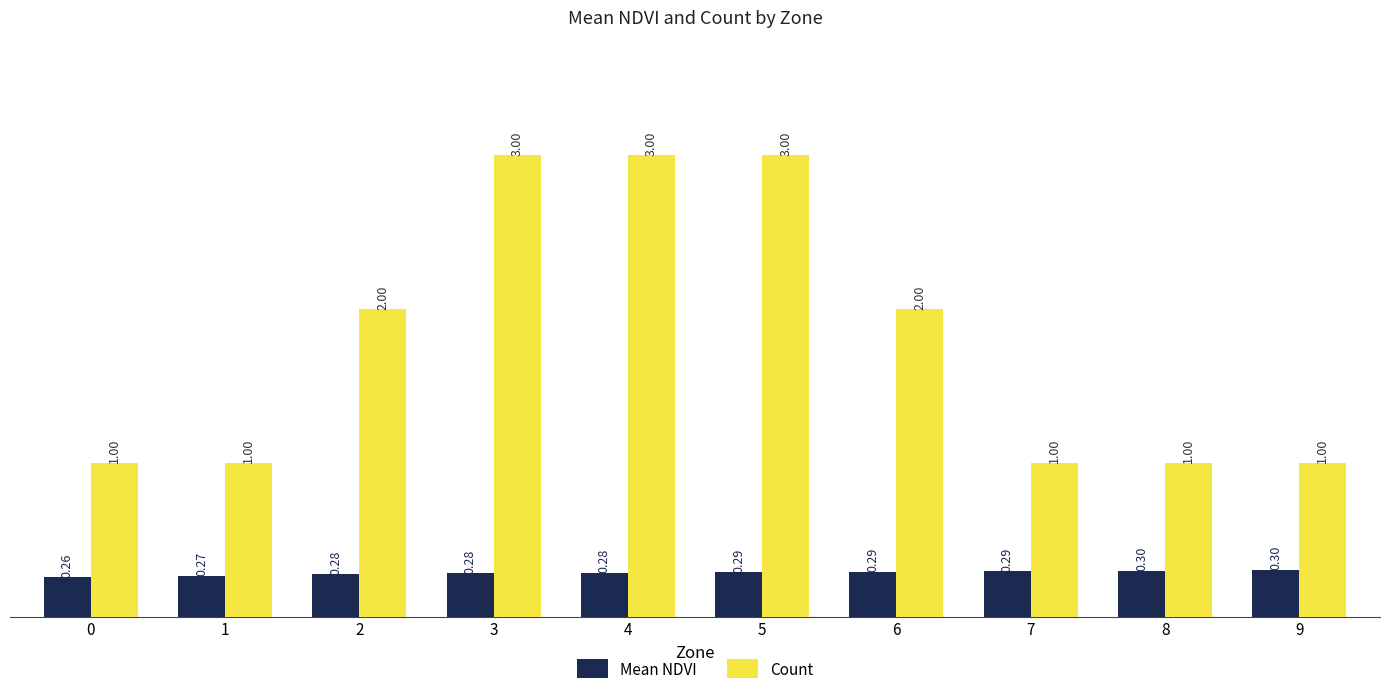

At 7, list the series in order from largest to smallest.

Count, Mean NDVI